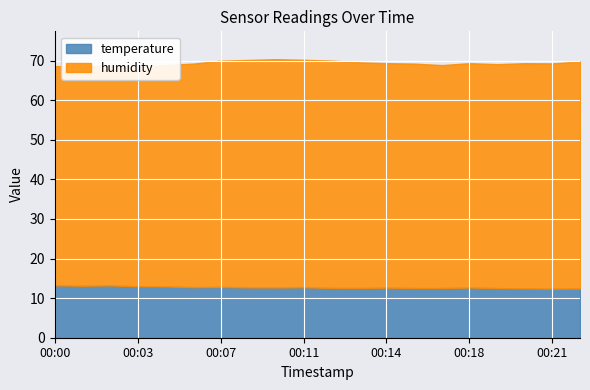

List the series in order of their peak value, lowest first.

temperature, humidity